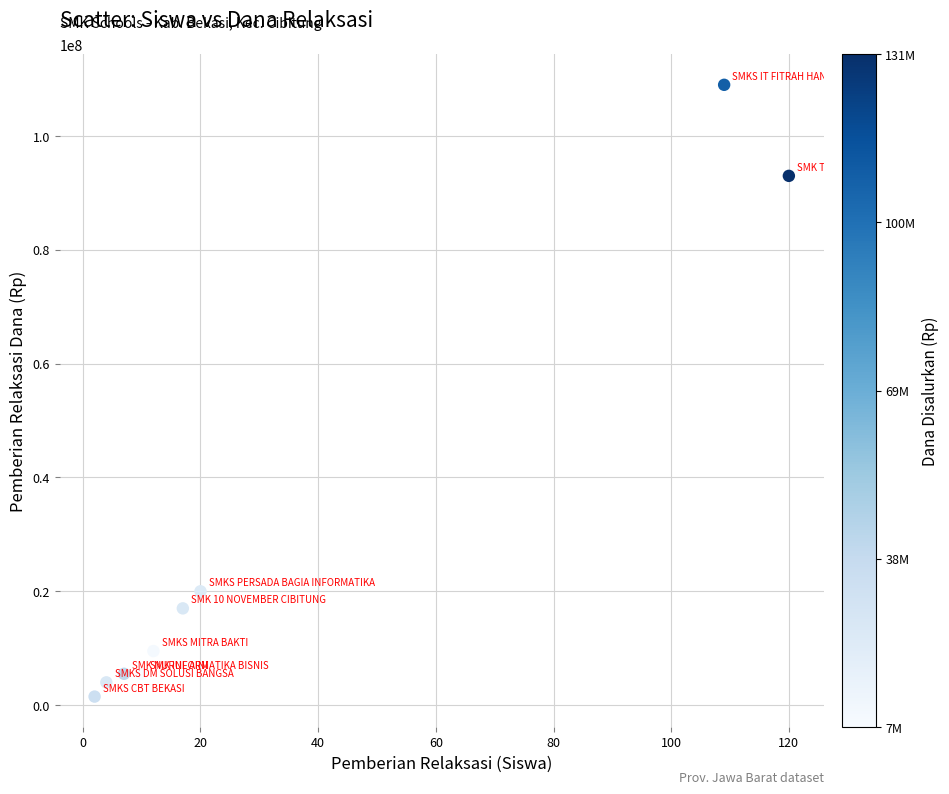

What Y value in the scatter plot is closest to 55250000?

20000000